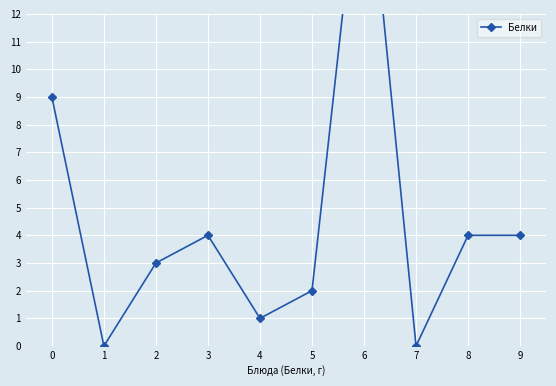

How many interior local valleys (lower than both neighbors) does the data have?

3